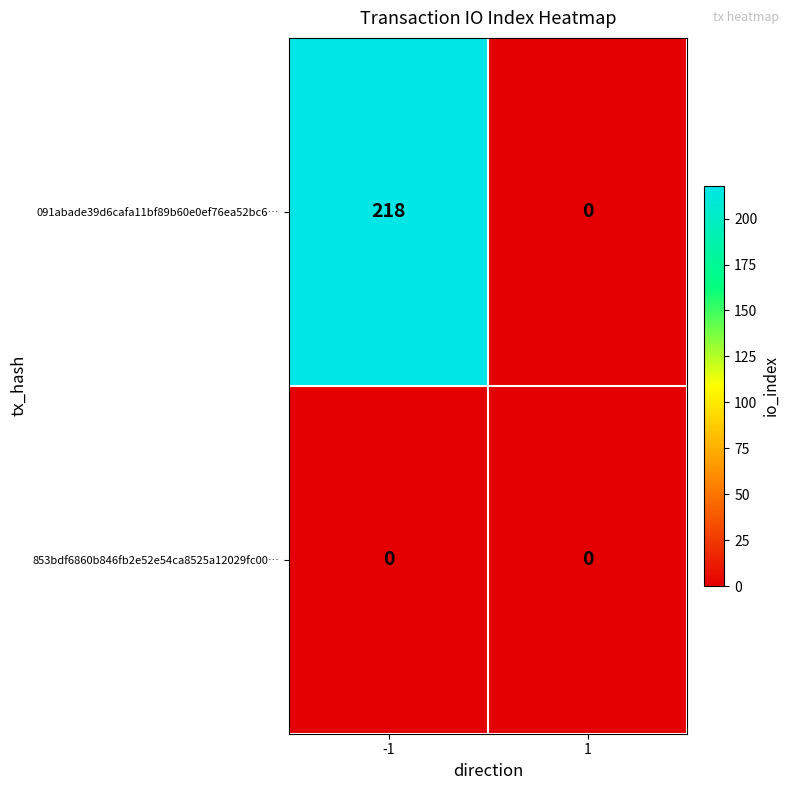

Reading left to right, transcribe all the data shown in this chart.

091abade39d6cafa11bf89b60e0ef76ea52bc6…: -1=218	1=0
853bdf6860b846fb2e52e54ca8525a12029fc00…: -1=0	1=0